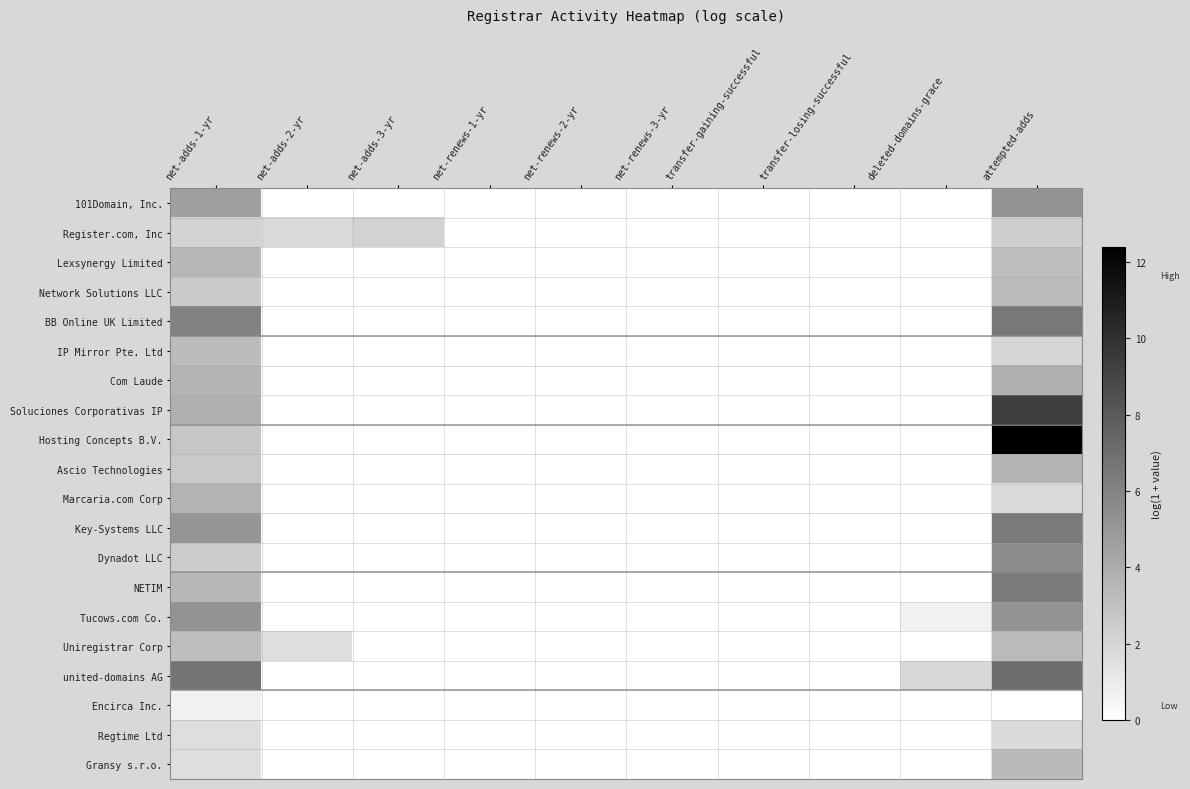

Between net-renews-1-yr and deleted-domains-grace, which is larger?

net-renews-1-yr